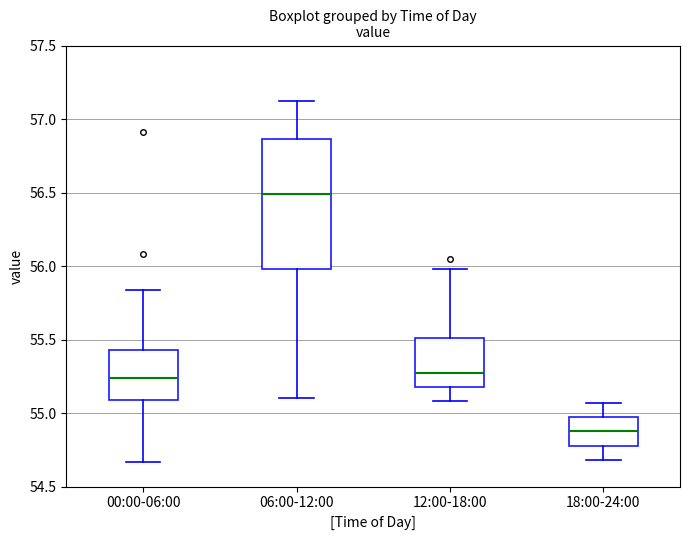

Reading left to right, transcribe this box plot: for each box, give where its median line is, the range the box spans, and where its two whiskers end, as read against the y-axis. The values are not printed on the chart, so give them approximately, as read against the axis.

00:00-06:00: median 55.25, box 55.10 to 55.45, whiskers 54.65 to 55.85
06:00-12:00: median 56.50, box 56.00 to 56.85, whiskers 55.10 to 57.10
12:00-18:00: median 55.30, box 55.20 to 55.50, whiskers 55.10 to 56.00
18:00-24:00: median 54.90, box 54.80 to 54.95, whiskers 54.70 to 55.05